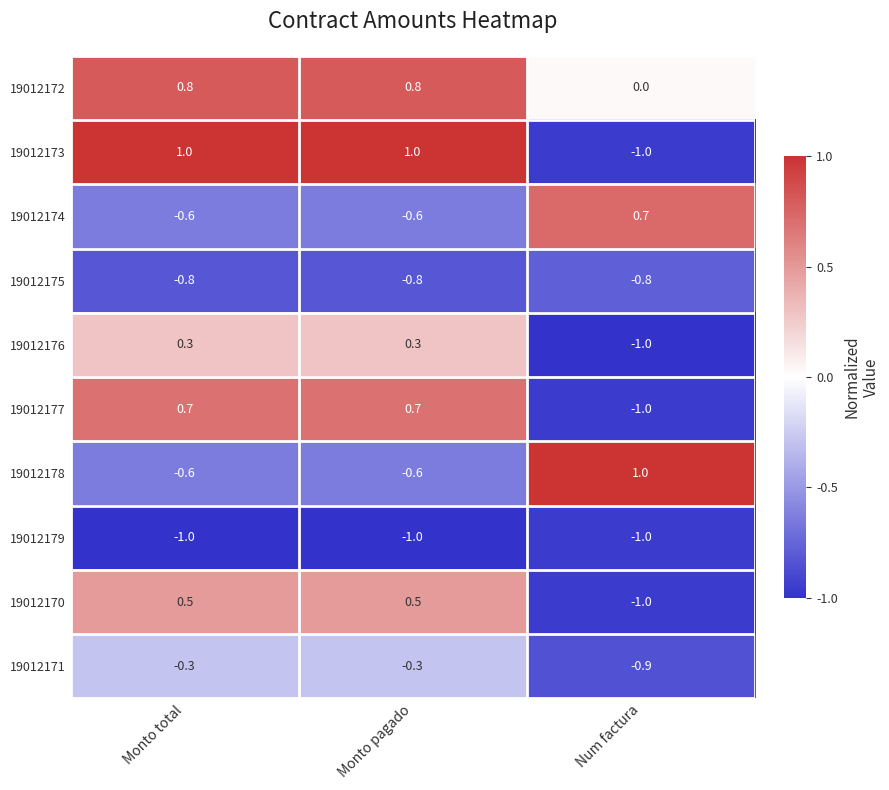

Which series has the largest range (max minus min)?

19012173